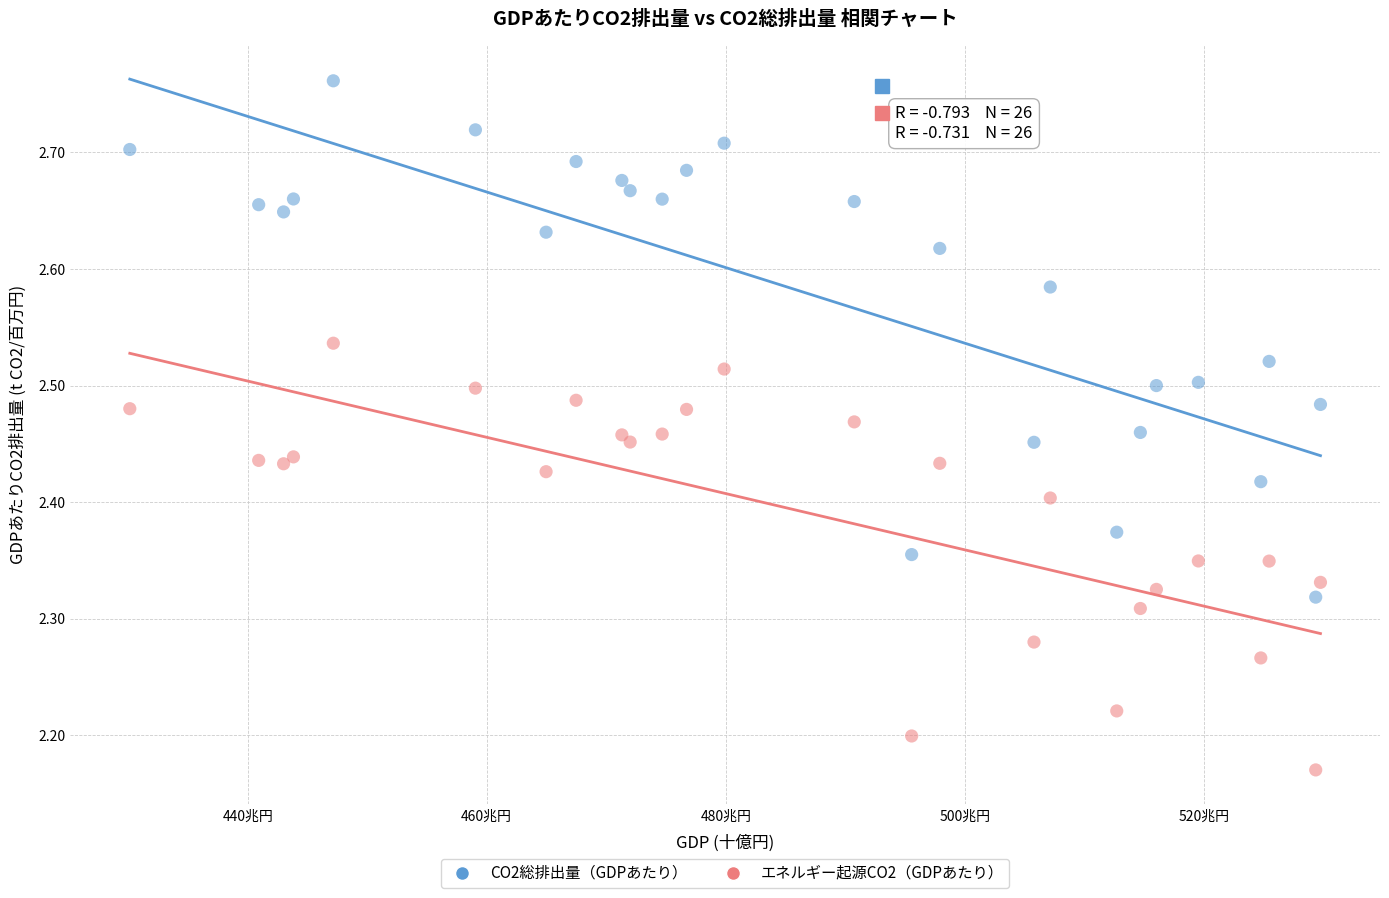

What are all the series names shown in the legend?

CO2総排出量（GDPあたり）, エネルギー起源CO2（GDPあたり）